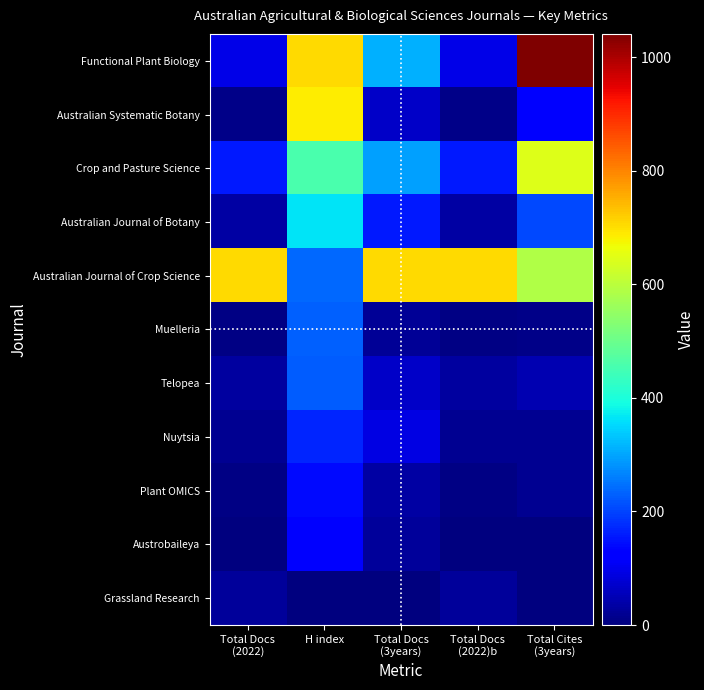

What is the total value across all series at Total Docs
(2022)?

1089